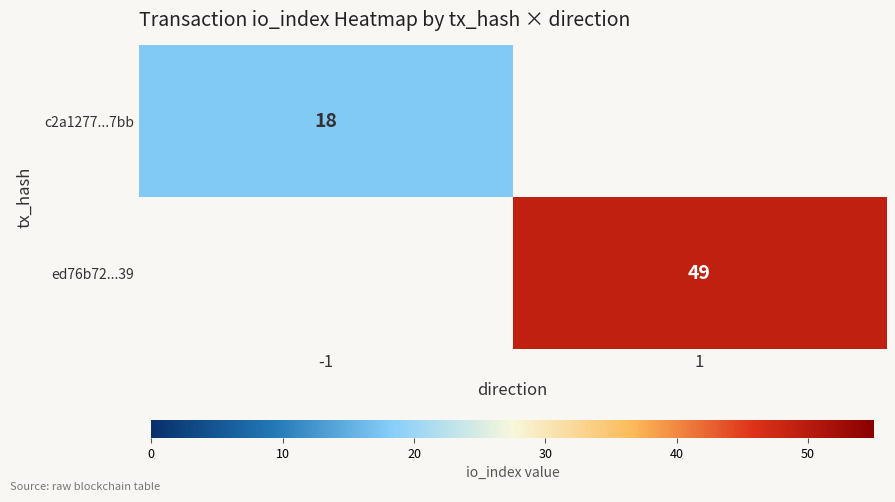

Is the value of ed76b72...39 at 1 greater than the value of c2a1277...7bb at -1?

Yes